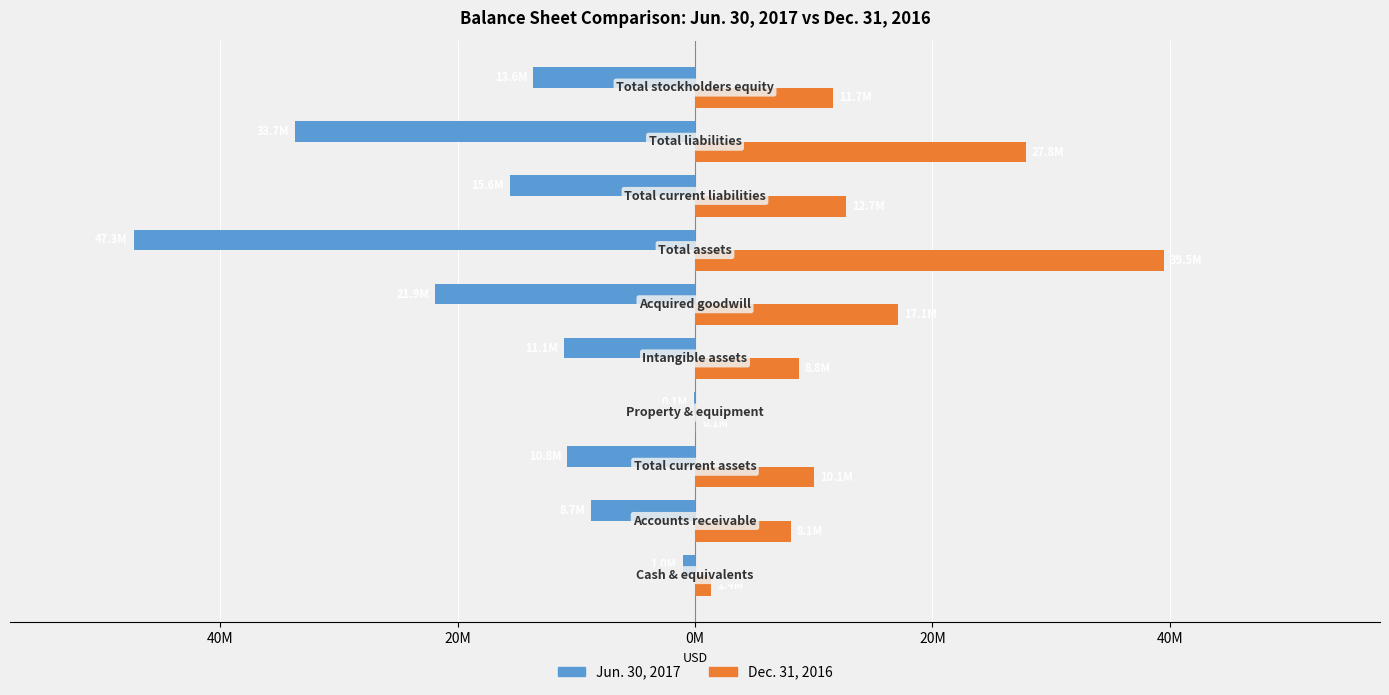

Reading right to left, list all the values displayed in this chart.

Jun. 30, 2017: -13619866	-33672974	-15593034	-47292840	-21886567	-11058035	-107533	-10751745	-8720203	-1041133
Dec. 31, 2016: 11663703	27844220	12708952	39507923	17089076	8764704	100241	10064942	8059910	1379887